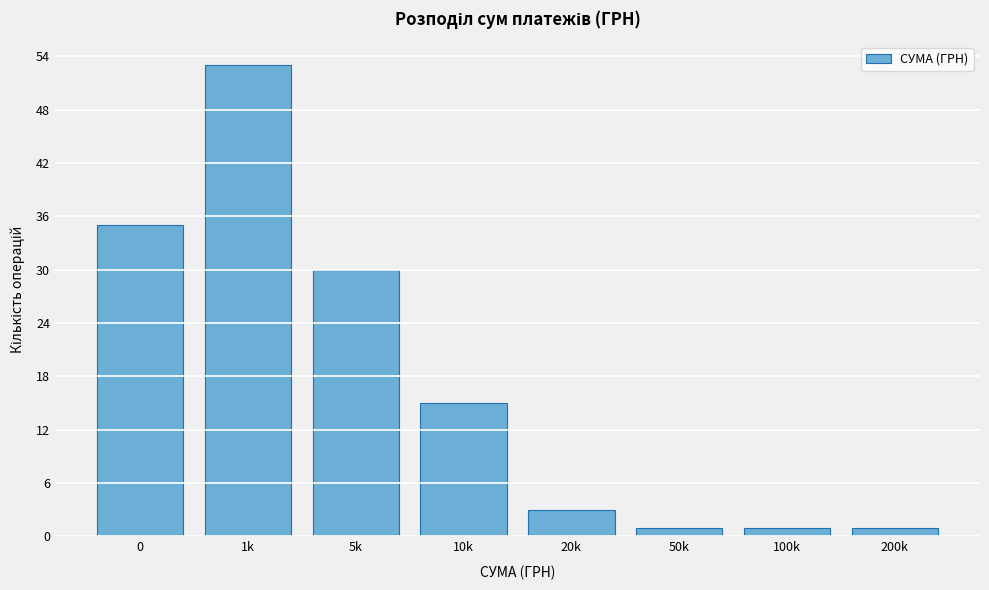

Reading right to left, list all the values displayed in this chart.

1	1	1	3	15	30	53	35